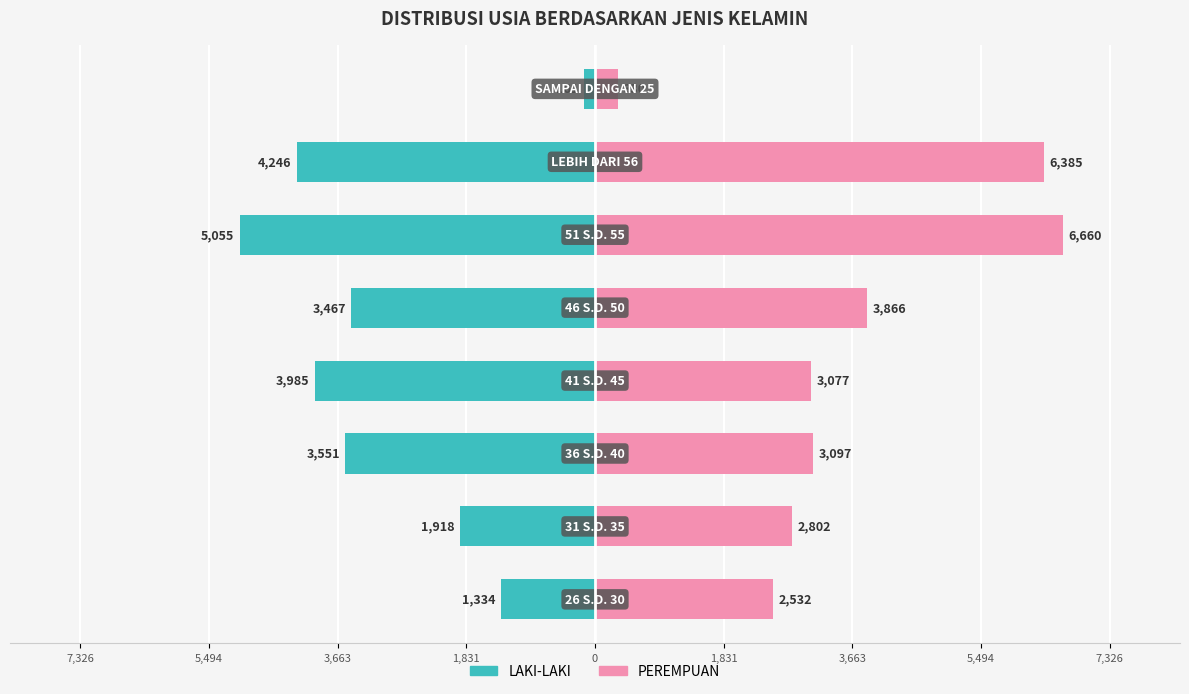

What is the value of the PEREMPUAN bar at the 1st from the left?

2532